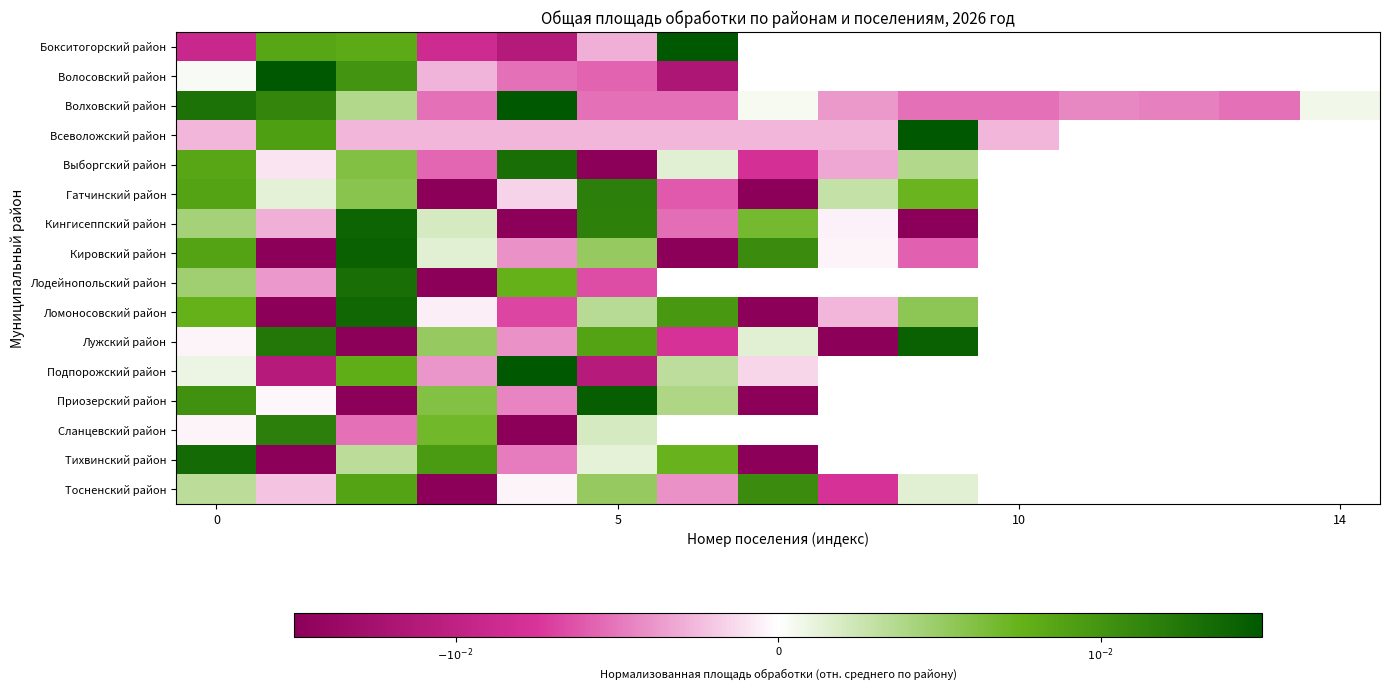

Which category has the highest value across all series?

6